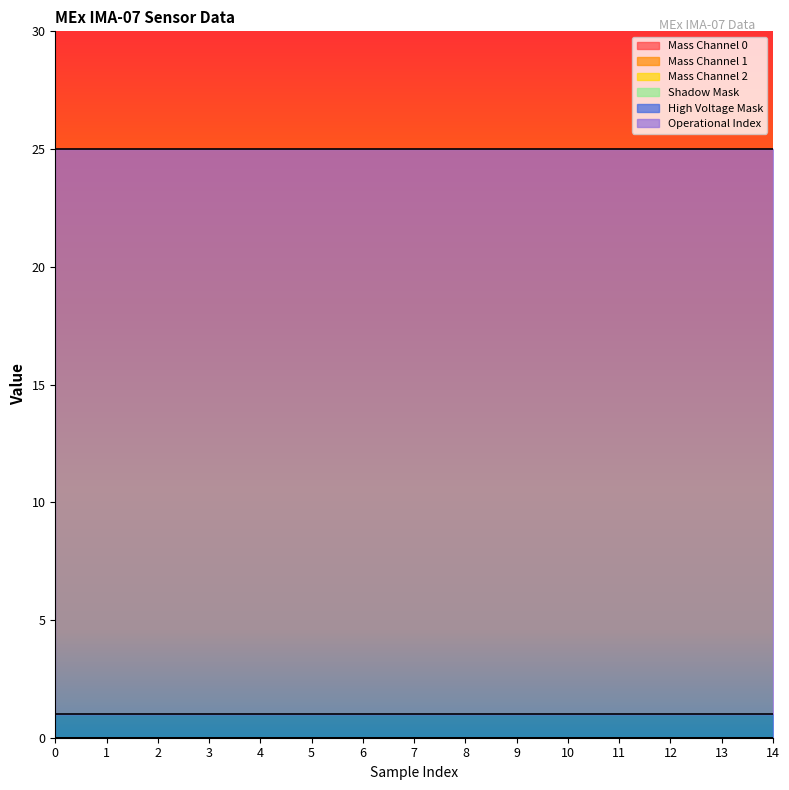

Rank the categories by Mass Channel 1 value from highest to lowest.

0, 1, 2, 3, 4, 5, 6, 7, 8, 9, 10, 11, 12, 13, 14